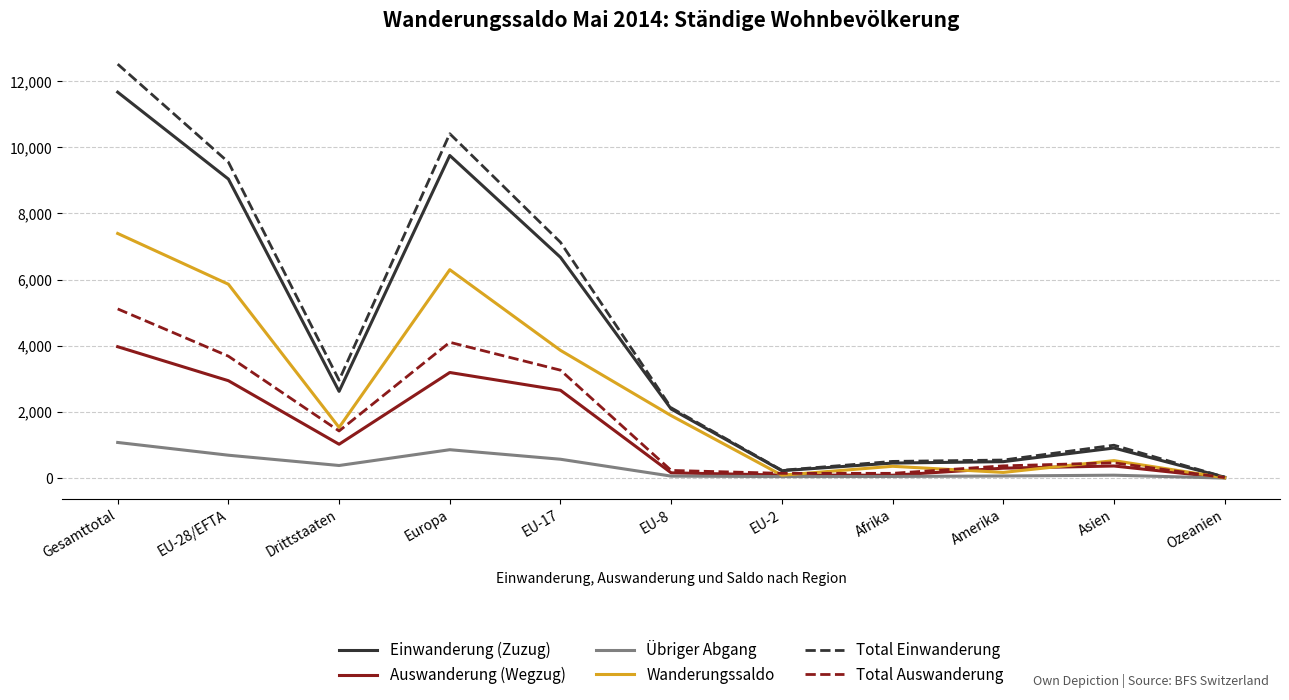

What position from the right is Ozeanien?

1